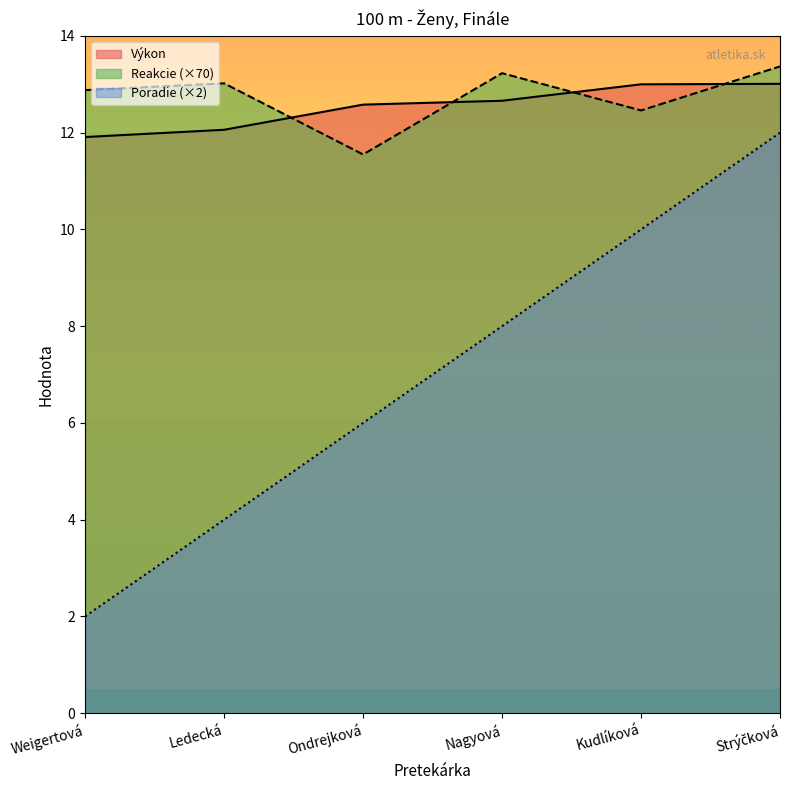

Which label corresponds to the largest value in the chart?

Strýčková